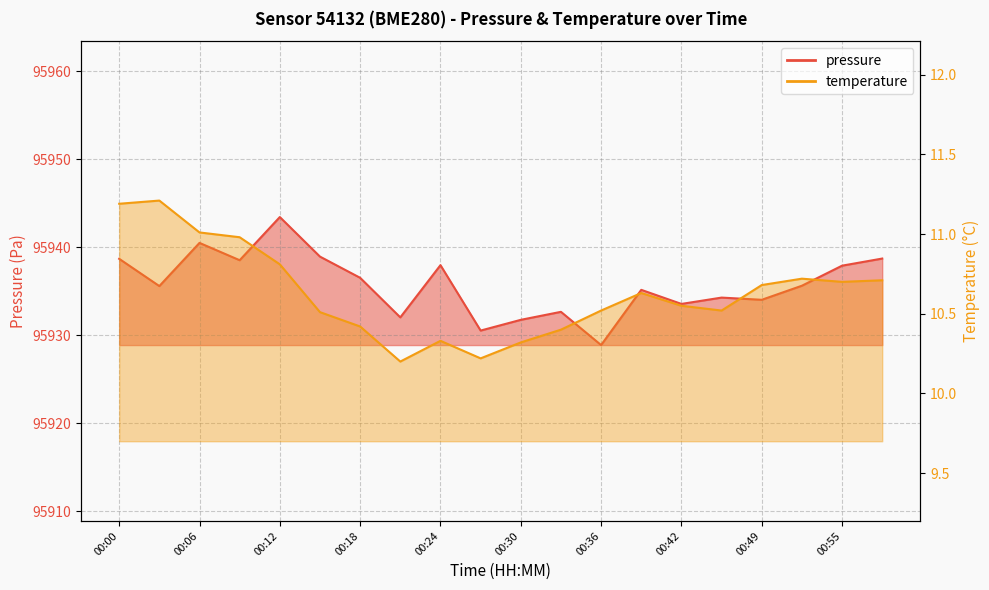

Reading right to left, transcribe all the data shown in this chart.

pressure: 00:58=95938.7	00:55=95937.9	00:52=95935.6	00:49=95934.0	00:45=95934.3	00:42=95933.6	00:39=95935.2	00:36=95928.9	00:33=95932.7	00:30=95931.8	00:27=95930.5	00:24=95938.0	00:21=95932.0	00:18=95936.5	00:15=95938.9	00:12=95943.4	00:09=95938.5	00:06=95940.5	00:03=95935.6	00:00=95938.7
temperature: 00:58=10.7	00:55=10.7	00:52=10.7	00:49=10.7	00:45=10.5	00:42=10.6	00:39=10.6	00:36=10.5	00:33=10.4	00:30=10.3	00:27=10.2	00:24=10.3	00:21=10.2	00:18=10.4	00:15=10.5	00:12=10.8	00:09=11.0	00:06=11.0	00:03=11.2	00:00=11.2